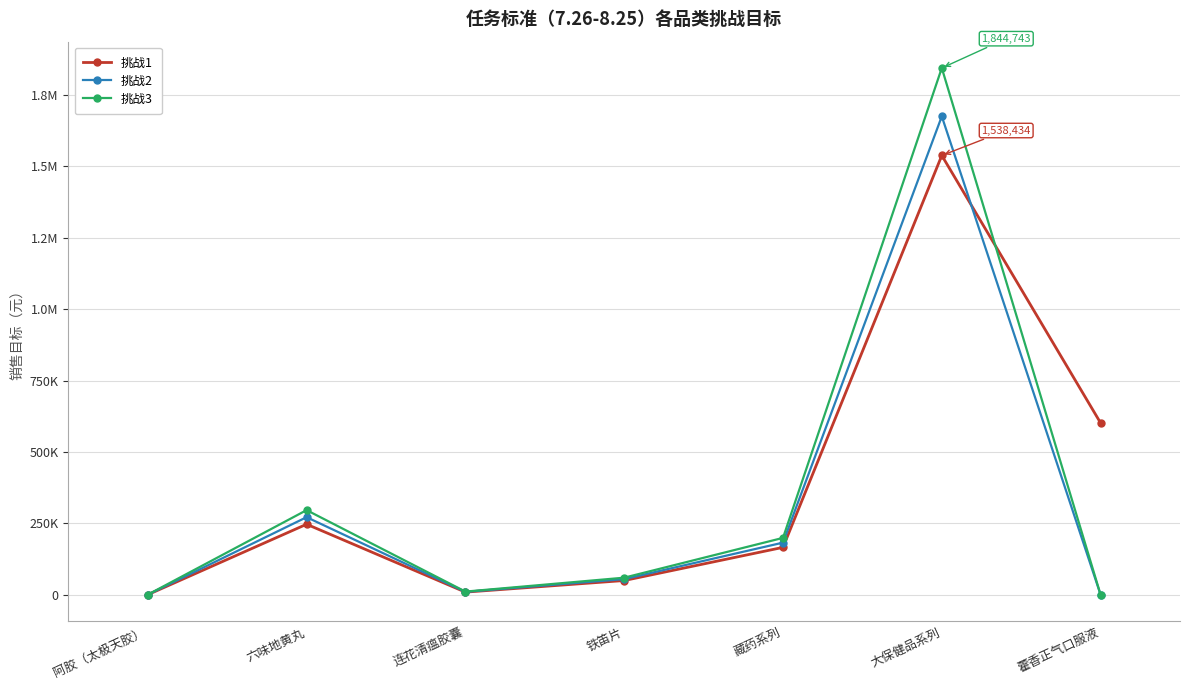

What are all the series names shown in the legend?

挑战1, 挑战2, 挑战3